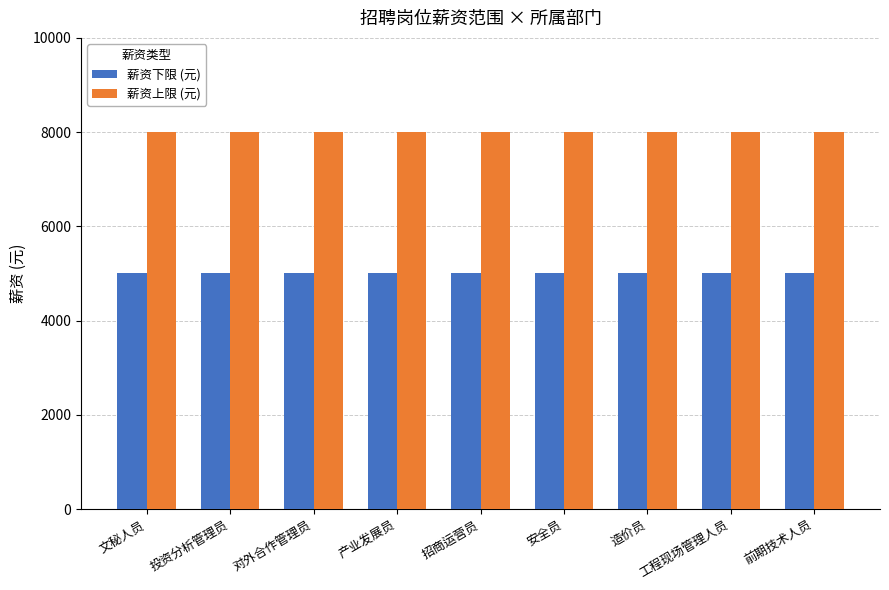

What position from the right is 对外合作管理员?

7